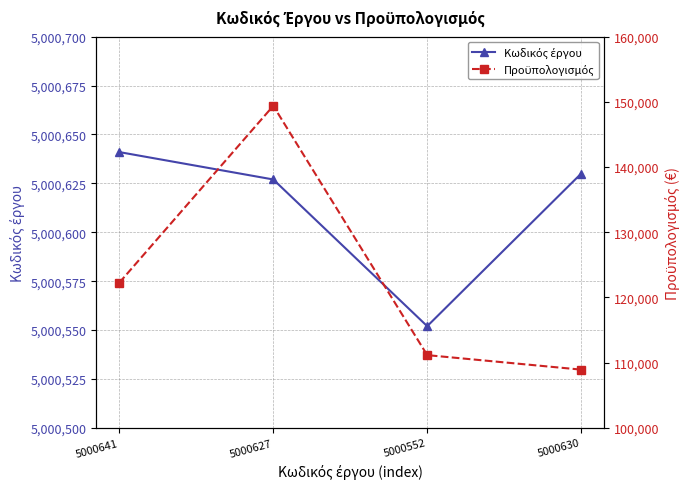

What is the difference between the maximum and second lowest values in the Κωδικός έργου series?

14.0